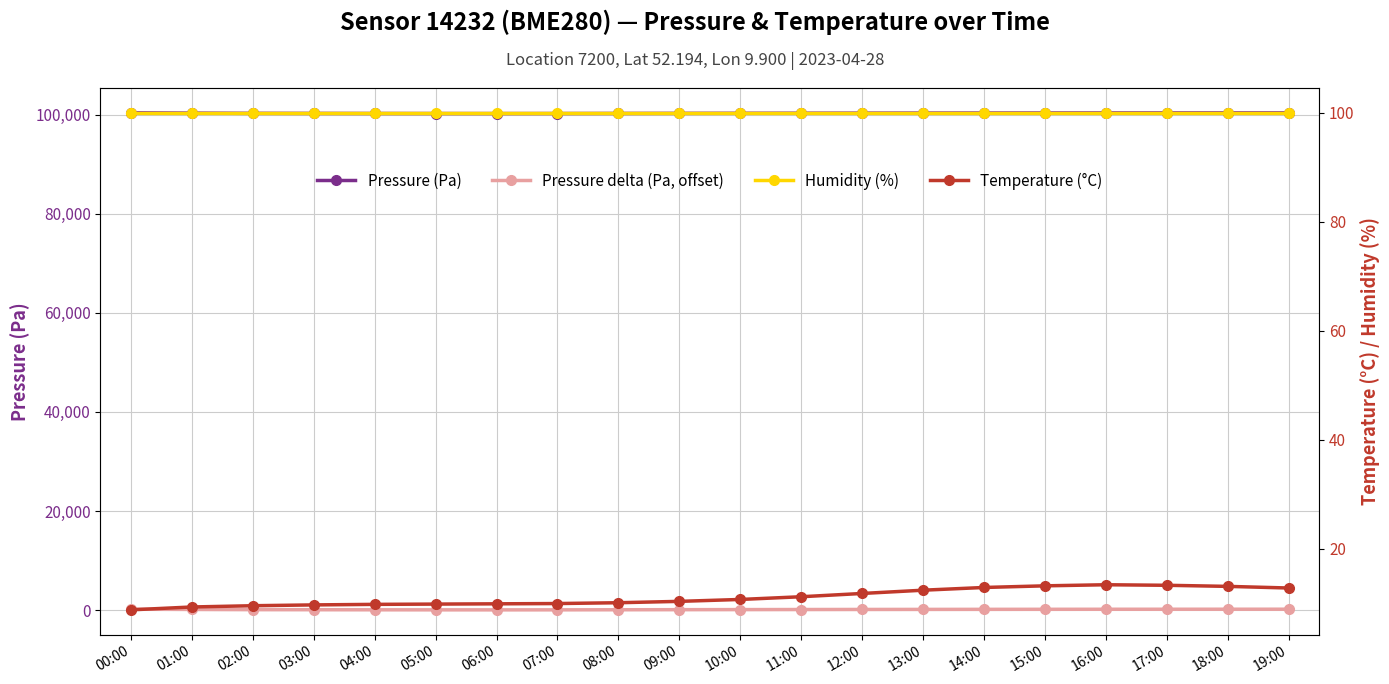

At 04:00, list the series in order from smallest to largest.

Temperature (°C), Pressure delta (Pa, offset), Humidity (%), Pressure (Pa)